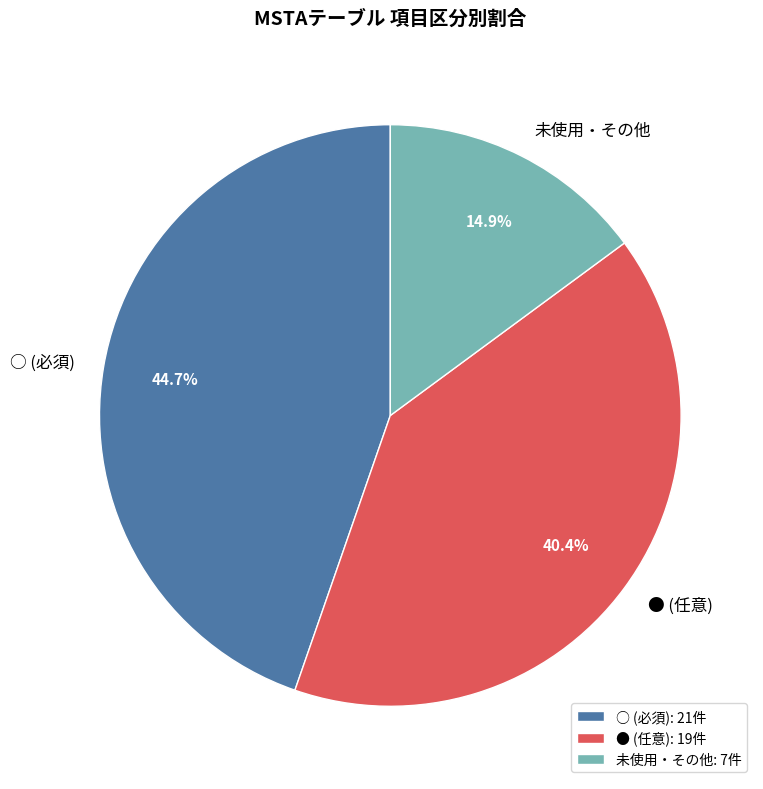

What is the ratio of the value at 未使用・その他 to the value at ● (任意)?

0.4